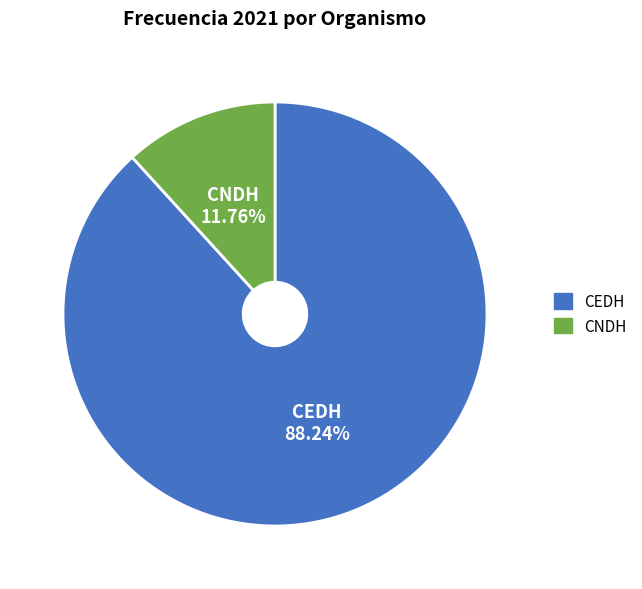

Rank the categories by value from highest to lowest.

CEDH, CNDH